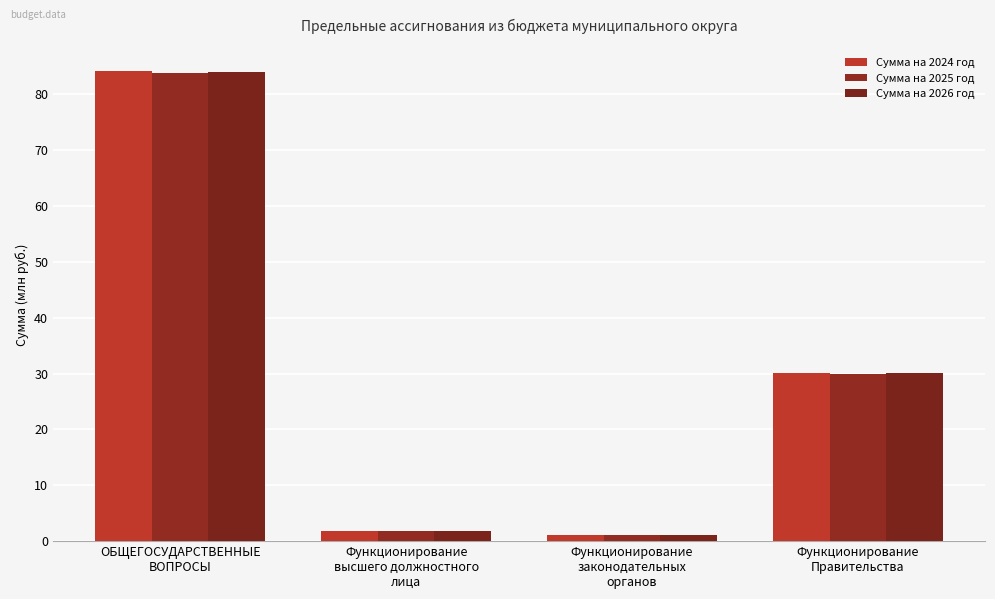

What is the lowest value of the Сумма на 2024 год series?

1.1